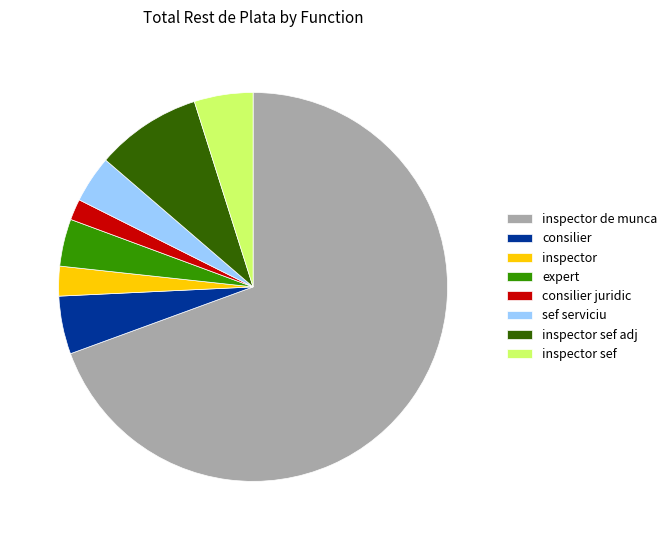

Which slice is the smallest?

consilier juridic